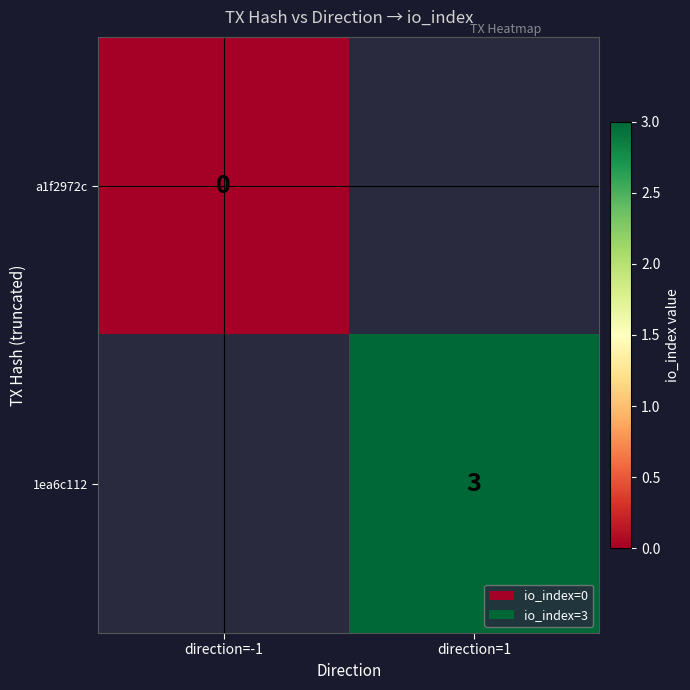

The 1ea6c112 series shows 3 at direction=1. True or false?

True